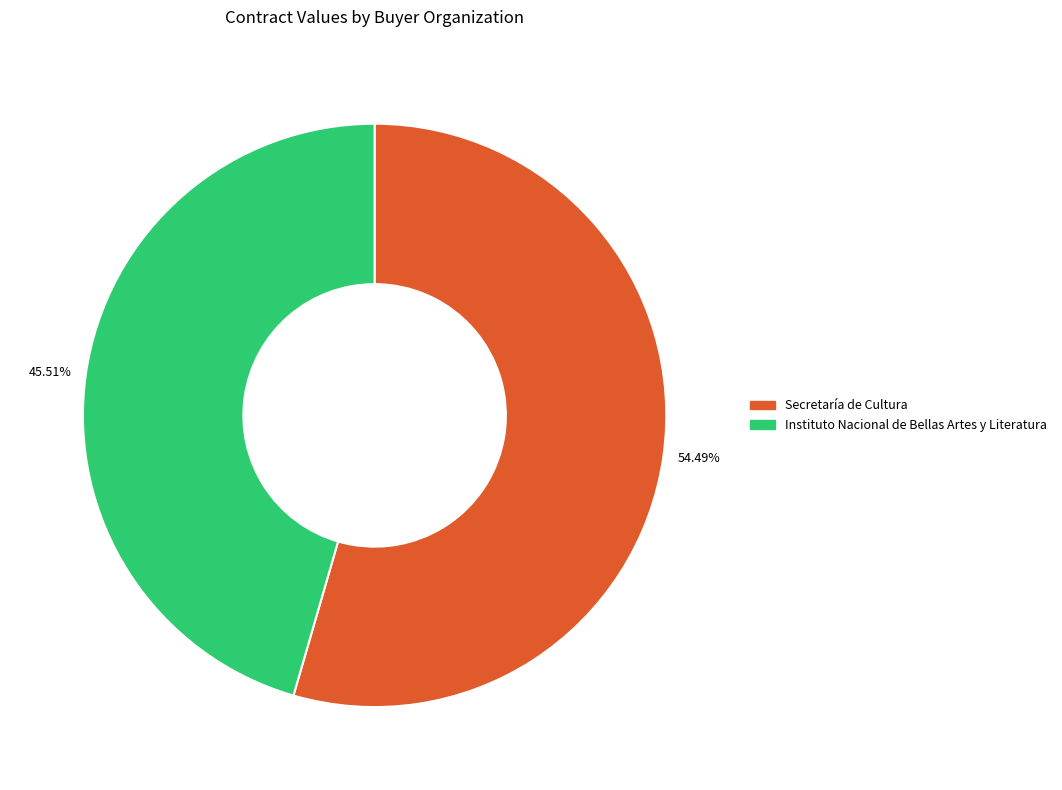

Approximately how many times larger is the value at Secretaría de Cultura compared to Instituto Nacional de Bellas Artes y Literatura?

1.2